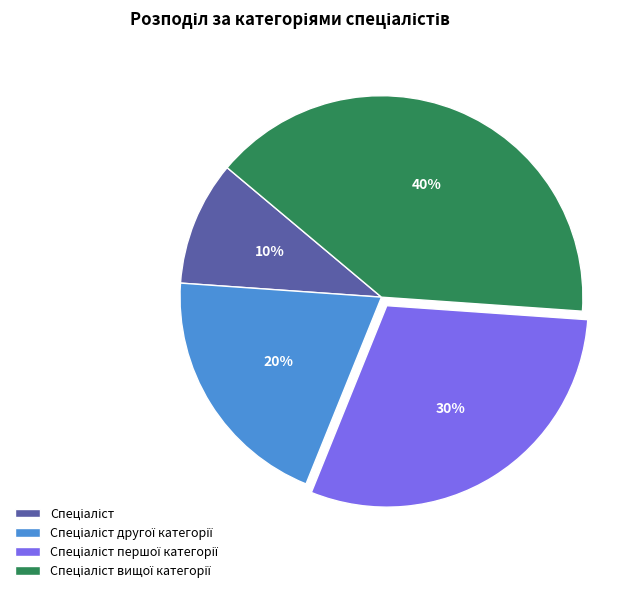

To the nearest percent, what is the difference between the largest and smallest slice percentages?

30%